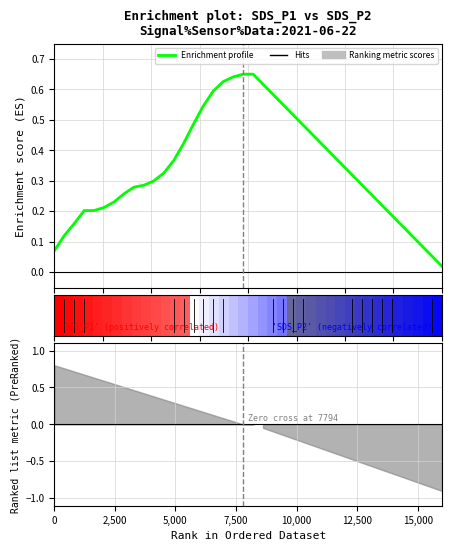

Does the chart display data point markers on the line(s)?

No